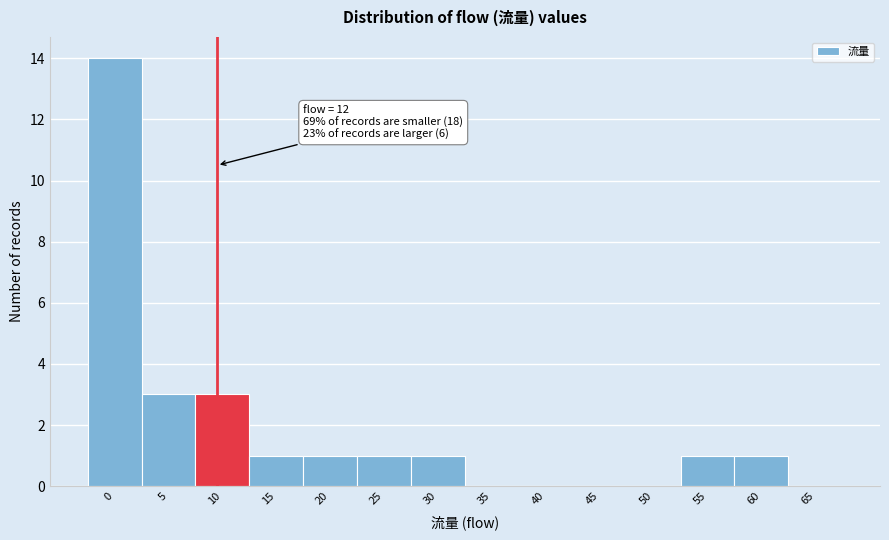

Reading left to right, list all the values displayed in this chart.

0=14	5=3	10=3	15=1	20=1	25=1	30=1	35=0	40=0	45=0	50=0	55=1	60=1	65=0